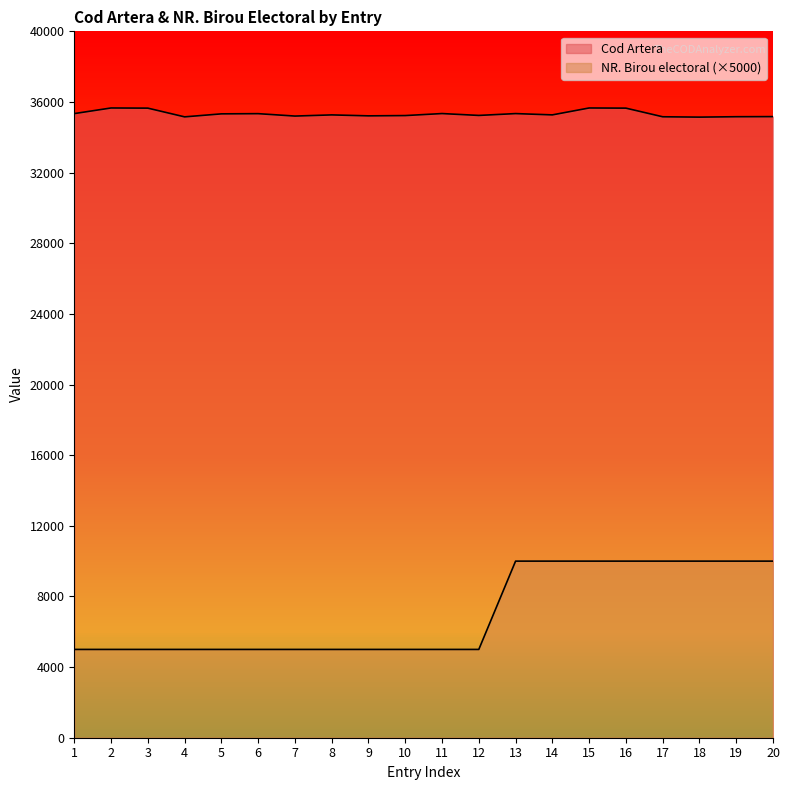

What is the spread (max minus min) of values at 15?

25660